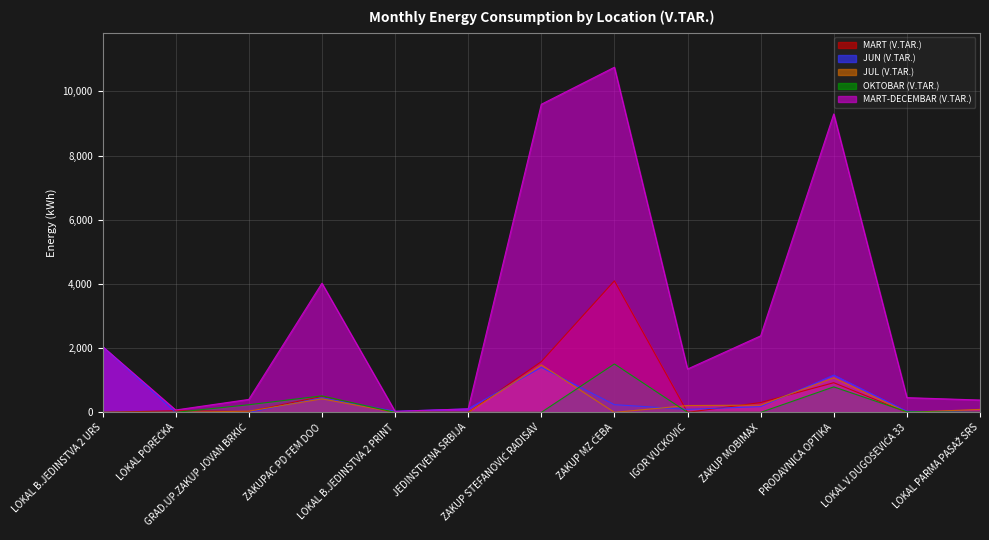

Does the chart display data point markers on the line(s)?

No